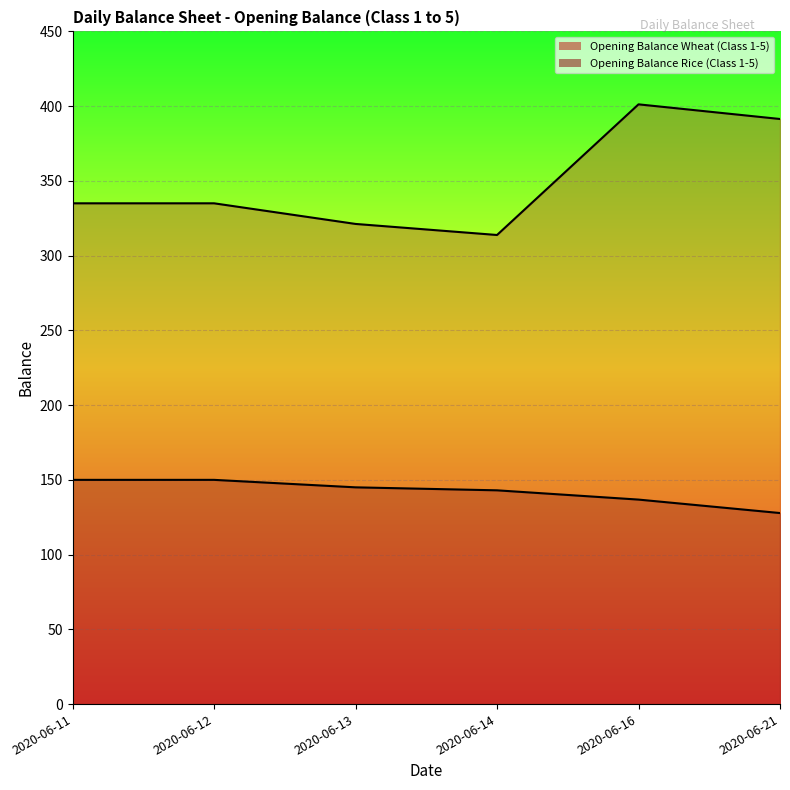

How many data points in Opening Balance Wheat (Class 1-5) are less than 335?

2